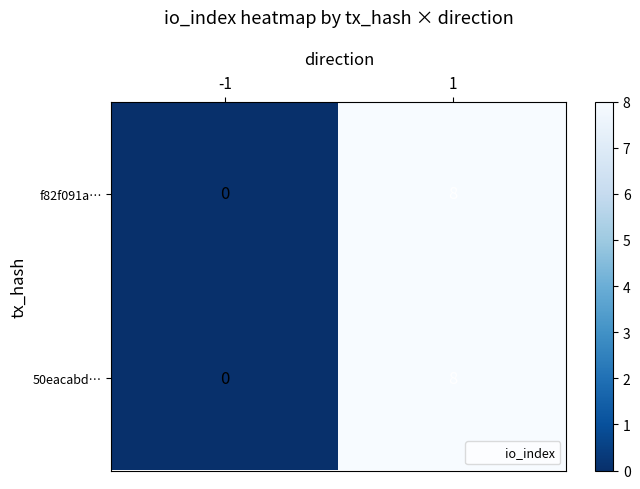

The value of 50eacabd… at -1 is 0. True or false?

True